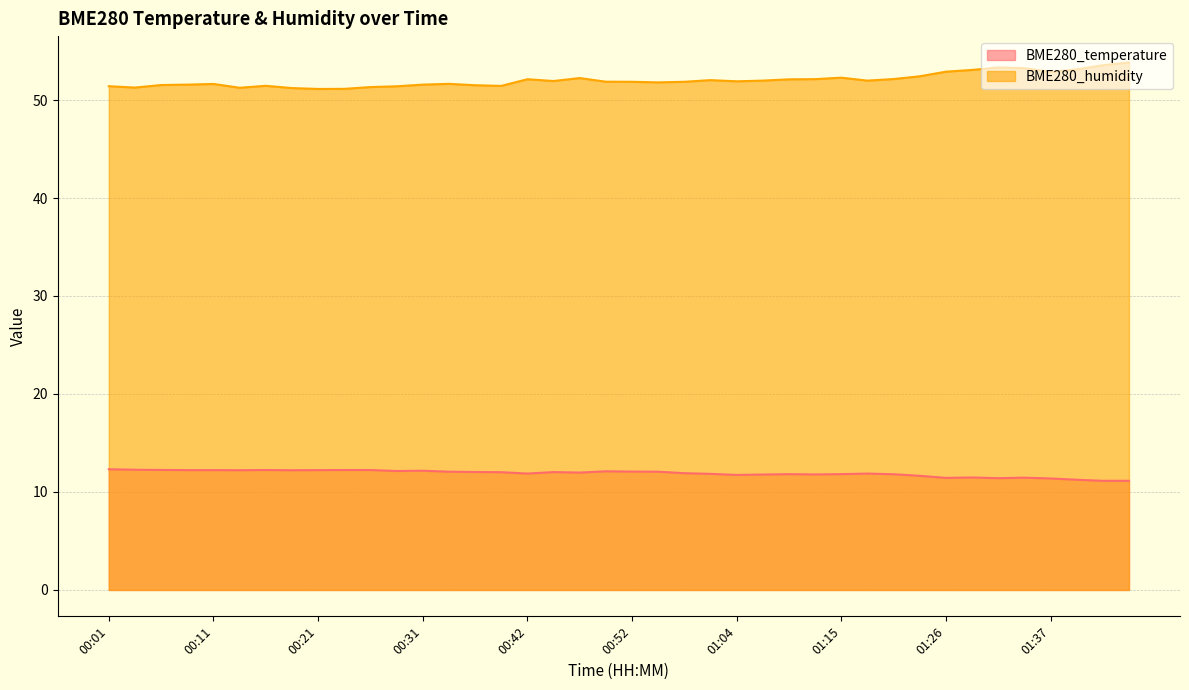

Which series has the largest total across all categories?

BME280_humidity